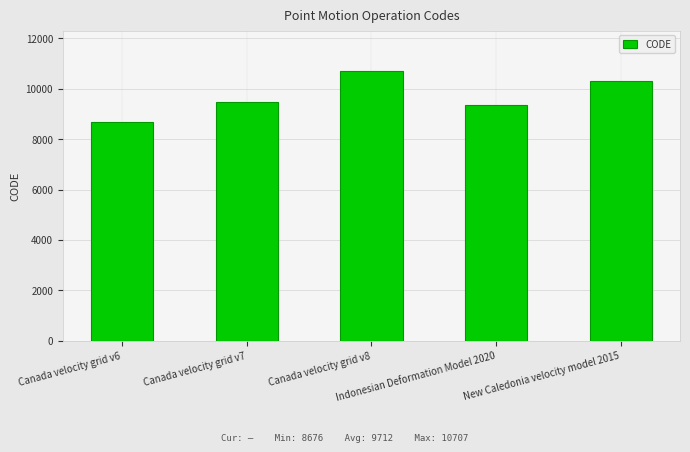

Does the chart contain any negative values?

No